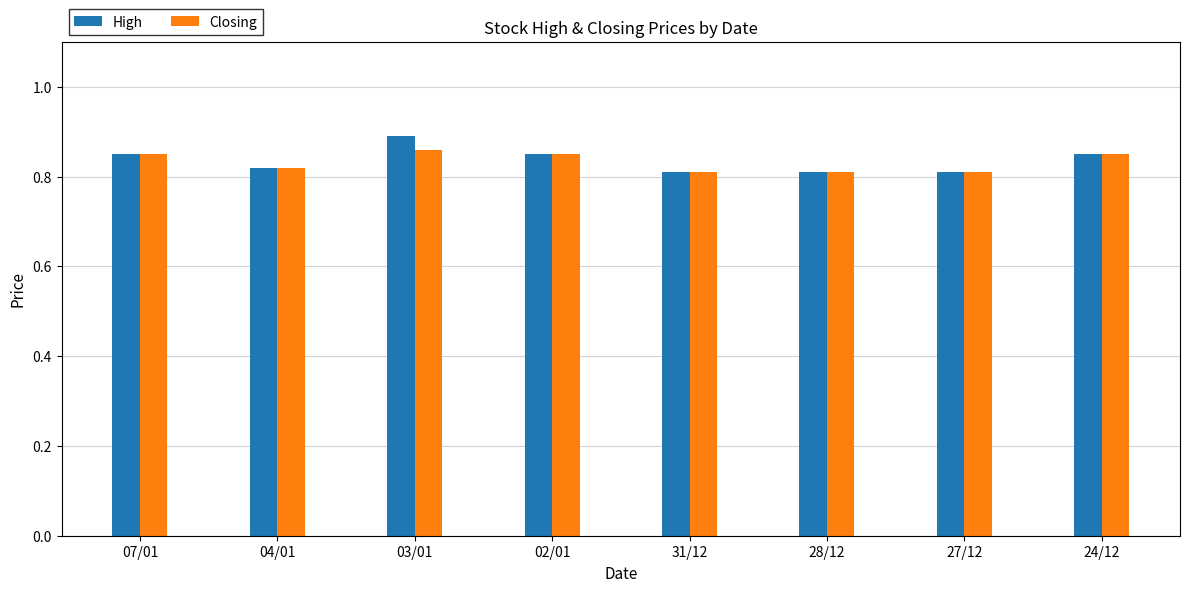

What is the sum of the High values at 28/12 and 04/01?

1.6